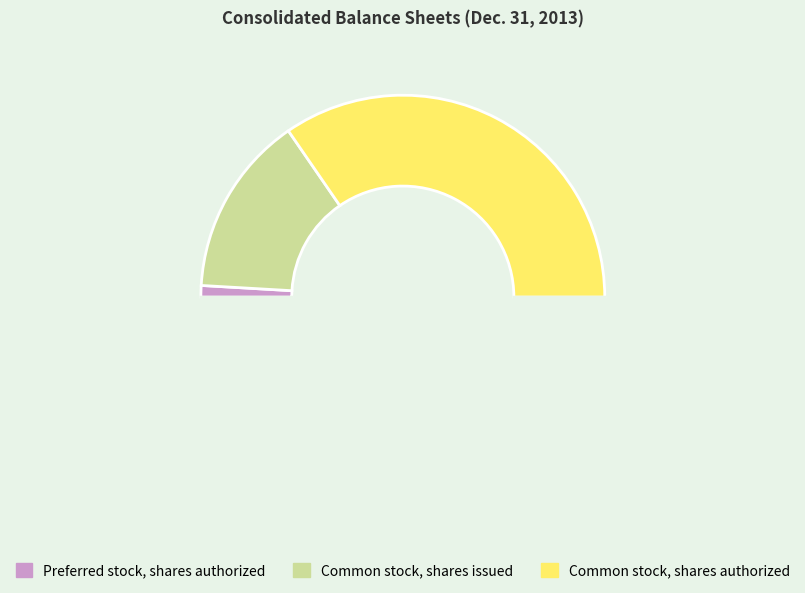

How many segments does this pie chart have?

4